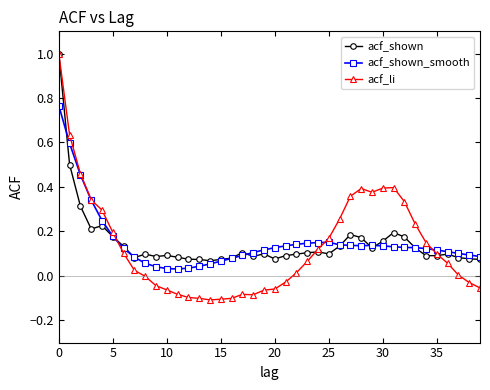

True or false: acf_li has more than 0 points higher than both neighbors.

True